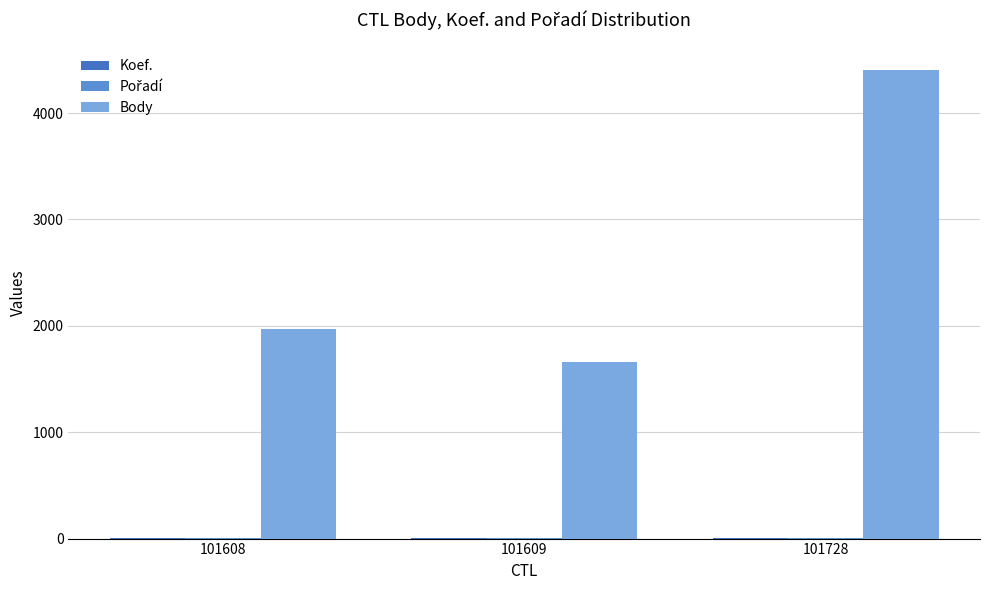

How many data points does each series have?

3